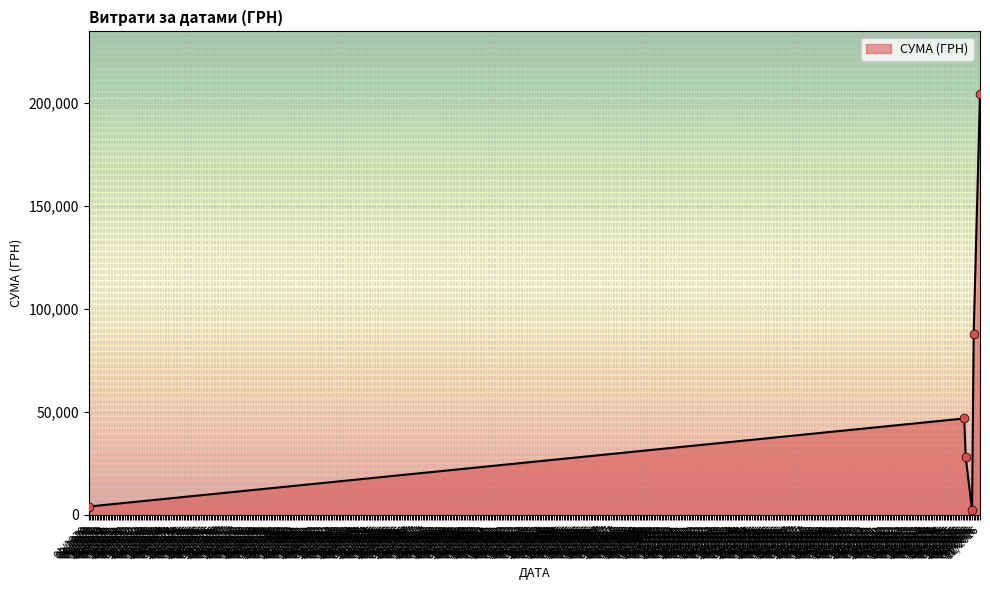

What is the greatest value displayed?

204148.4